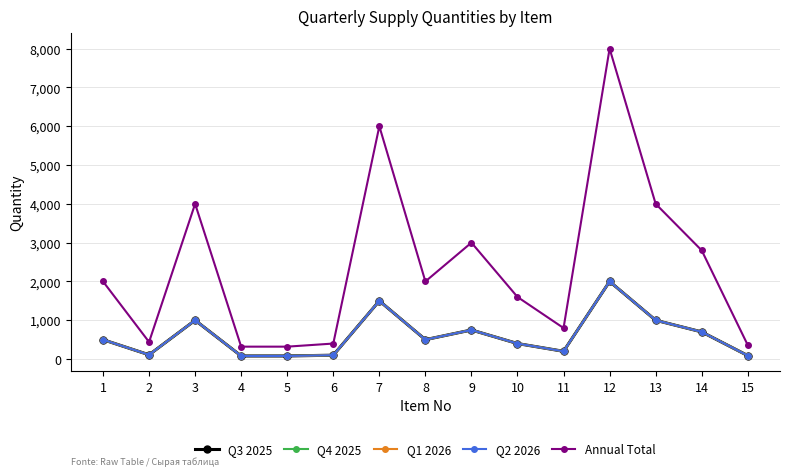

Does the chart display data point markers on the line(s)?

Yes